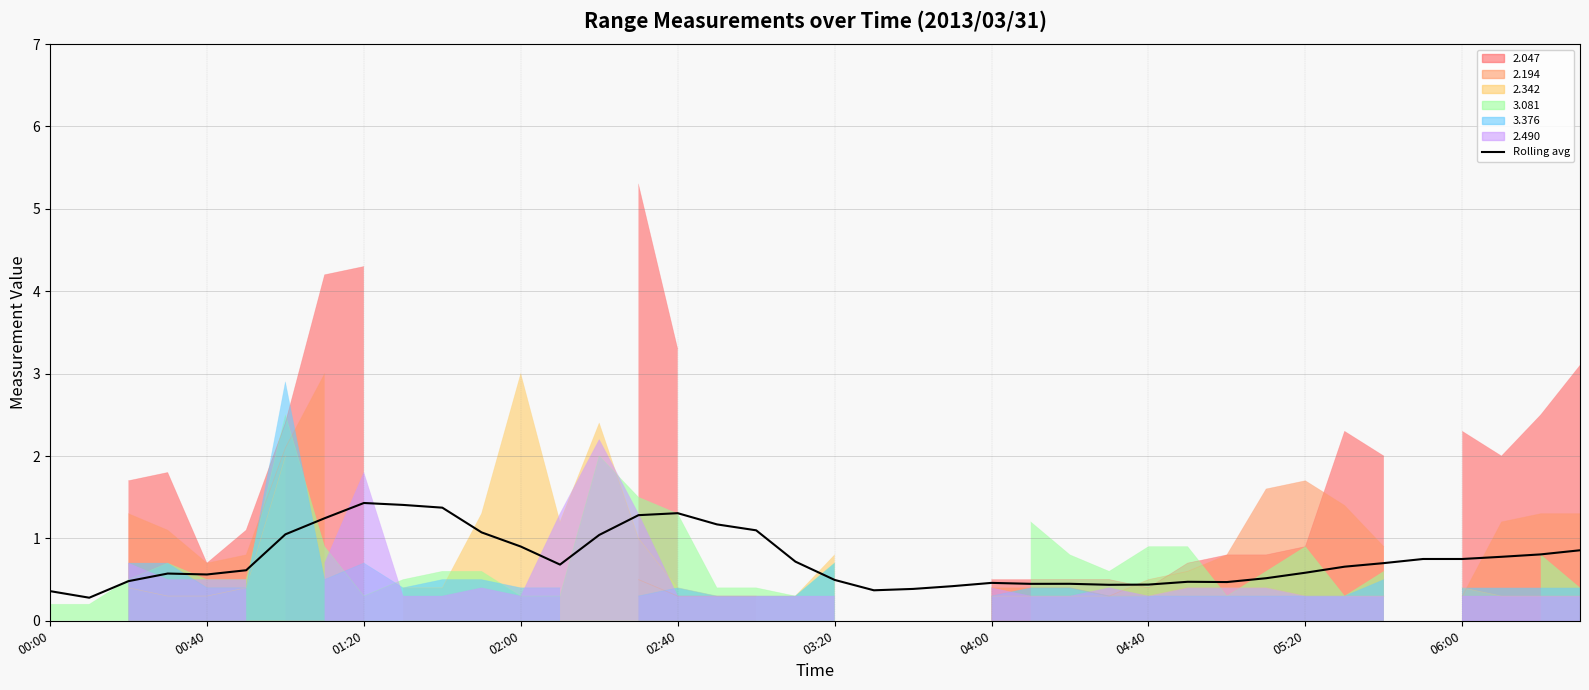

What is the value of the 5th point from the left?

0.6